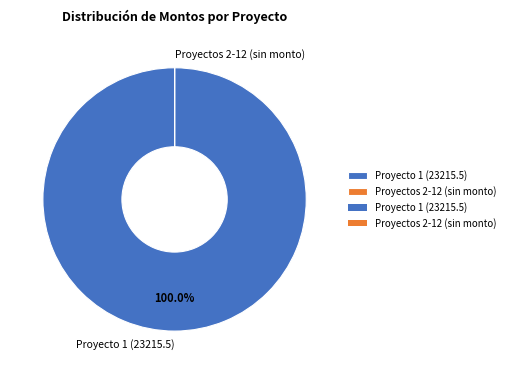

To the nearest percent, what is the difference between the largest and smallest slice percentages?

100%